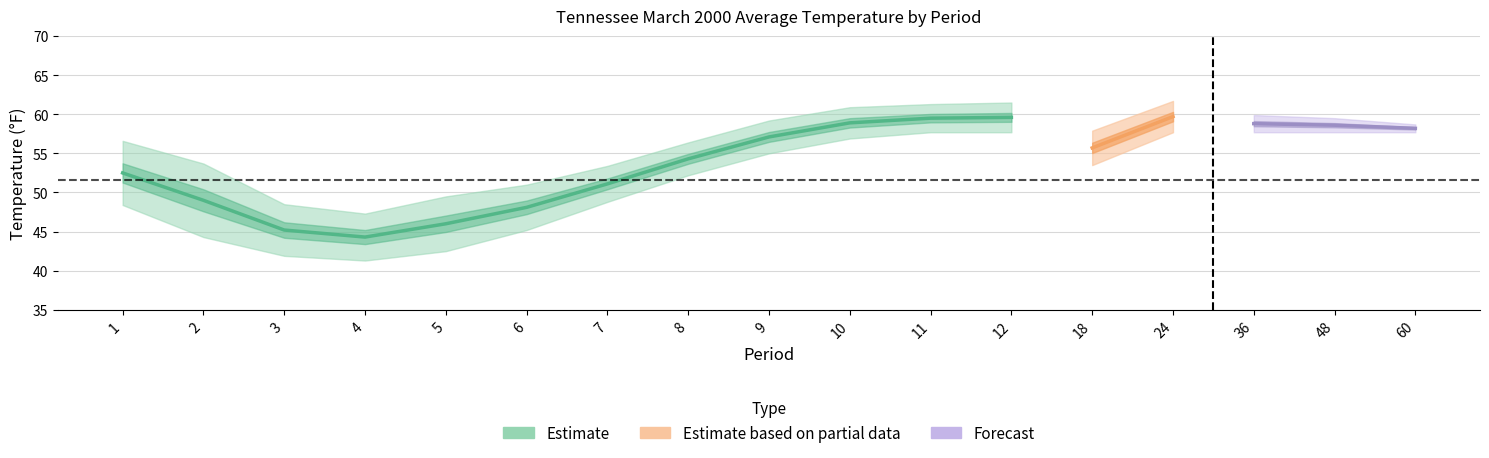

What is the minimum value for Value?

44.3